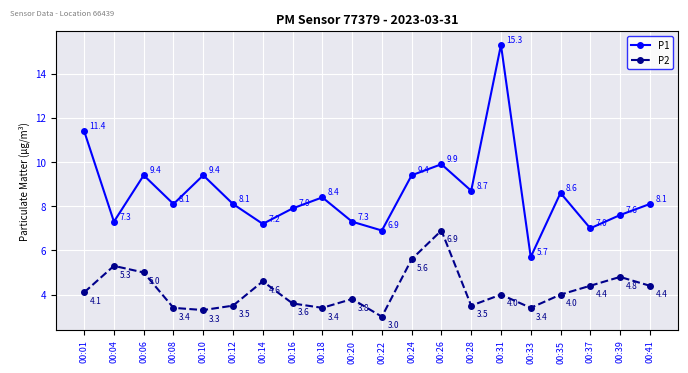

How many values in the P1 series are below 8?

8